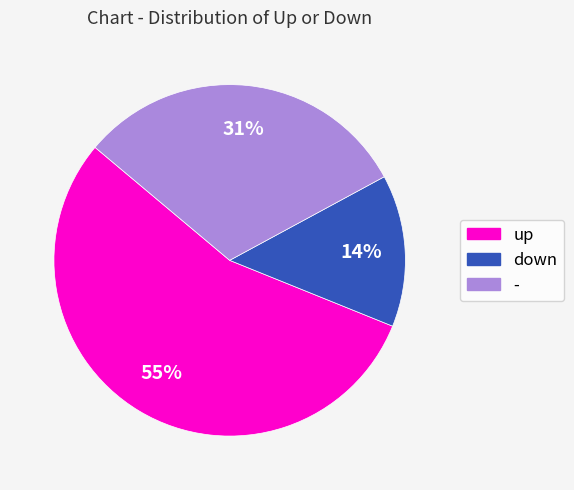

Does any single category account for the majority?

Yes